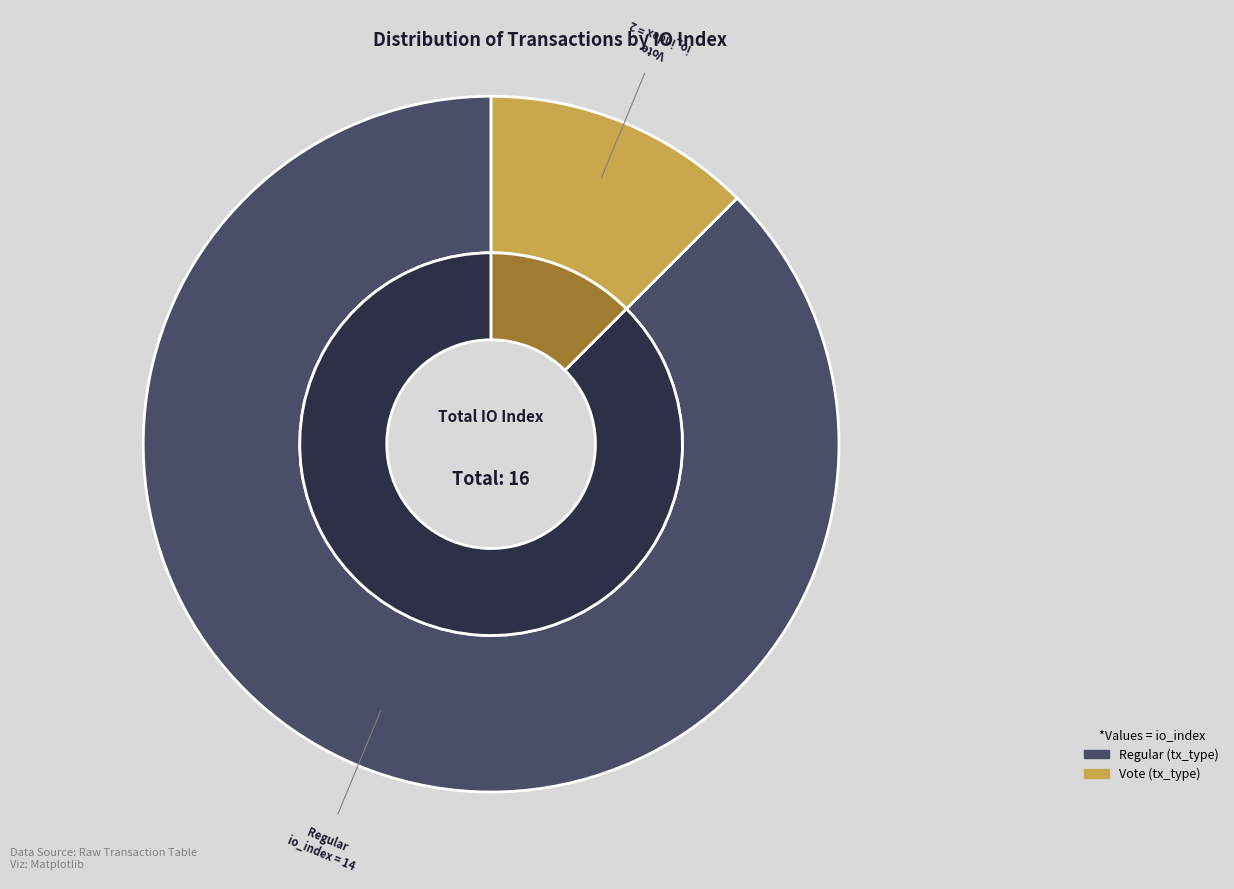

The Vote (io_index=2) slice represents 1% of the pie. True or false?

False